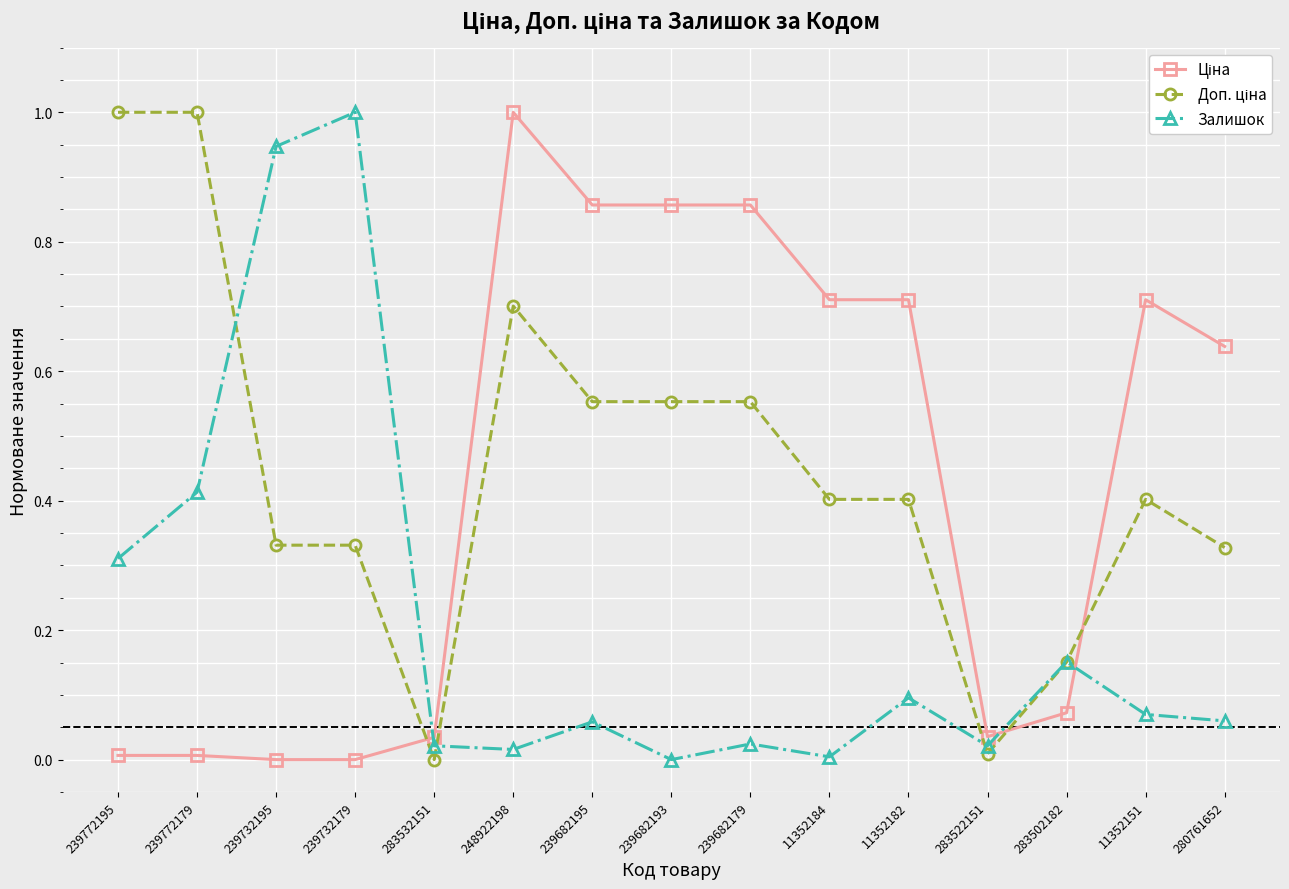

At which category is the sum across all series the highest?

248922198